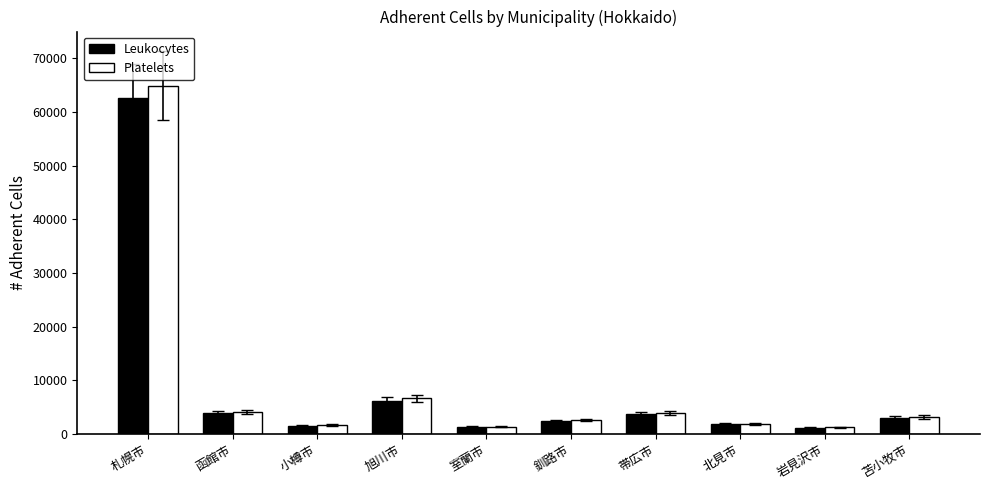

Is it true that Platelets equals 3900 at 帯広市?

True